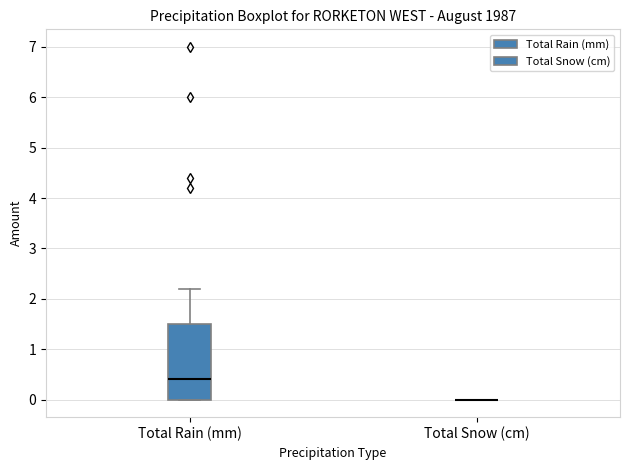

Comparing the boxes themselves (not the whiskers), which one is the tallest?

Total Rain (mm)